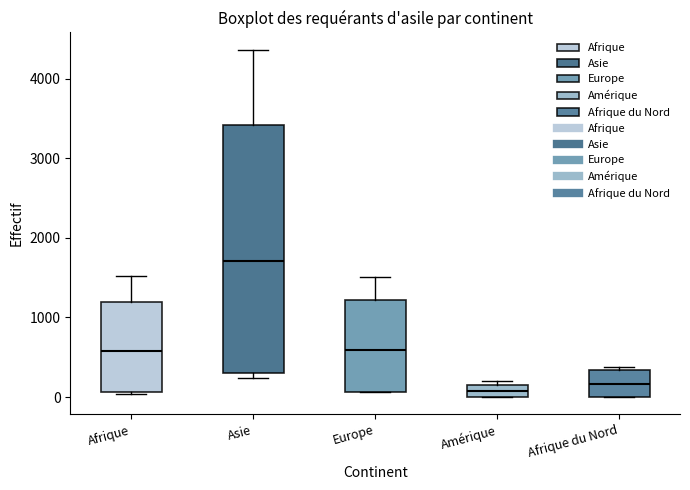

Reading left to right, transcribe this box plot: for each box, give where its median line is, the range the box spans, and where its two whiskers end, as read against the y-axis. The values are not printed on the chart, so give them approximately, as read against the axis.

Afrique: median 600, box 100 to 1200, whiskers 0 to 1500
Asie: median 1700, box 300 to 3400, whiskers 200 to 4400
Europe: median 600, box 100 to 1200, whiskers 100 to 1500
Amérique: median 100, box 0 to 200, whiskers 0 to 200 (just above the box's upper edge)
Afrique du Nord: median 200, box 0 to 300, whiskers 0 to 400